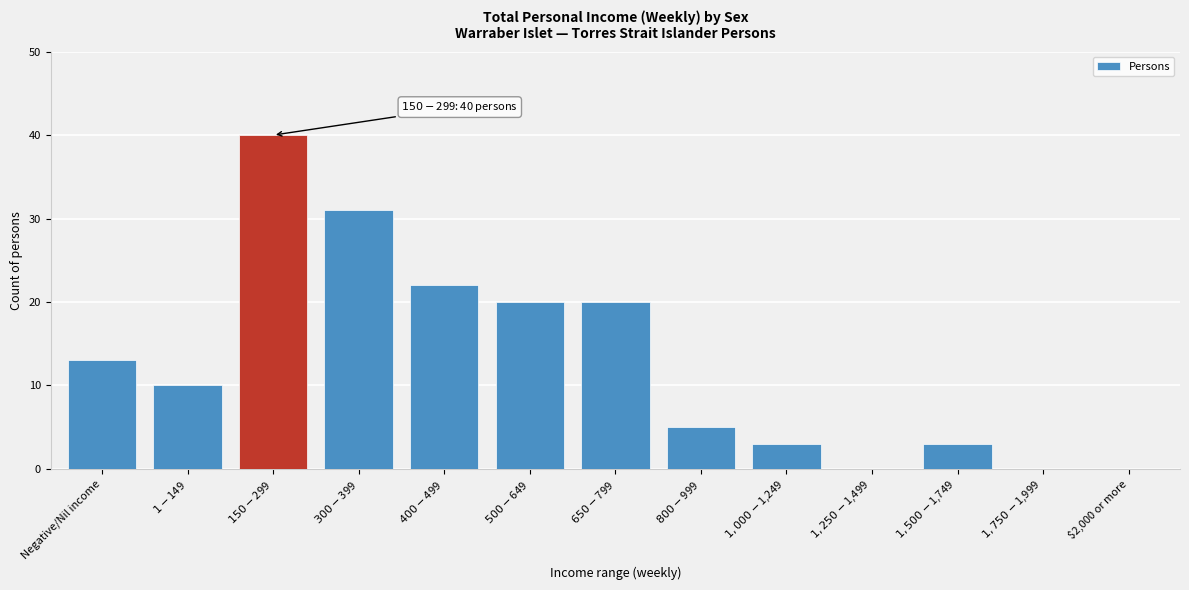

What is the sum of all values?

167